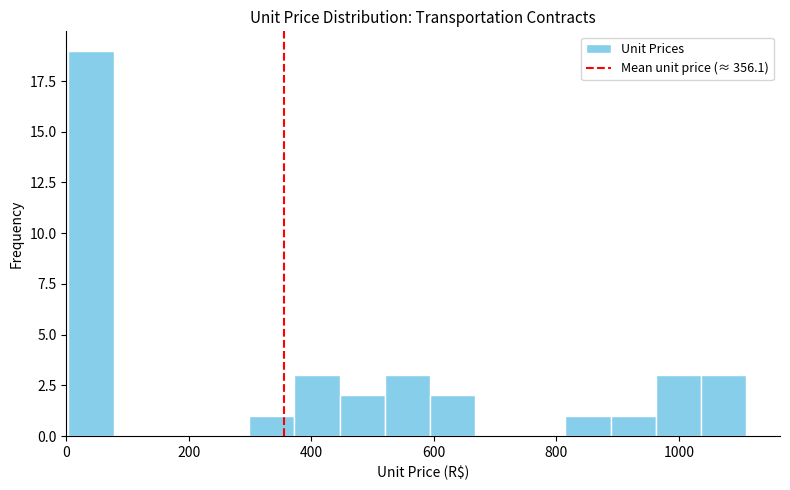

Around what value on the x-axis is the tallest bar? Give the approximate position of its centre, as read against the axis.

40